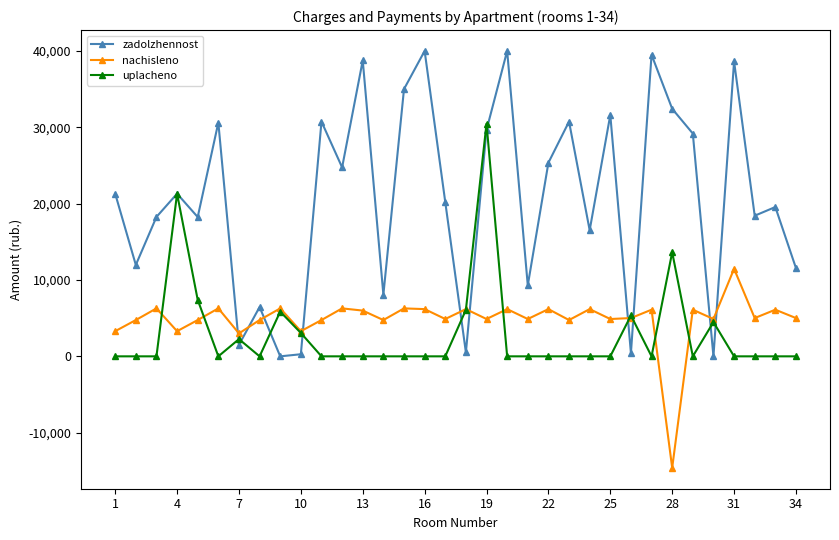

Rank the series by their maximum value, from highest to lowest.

zadolzhennost, uplacheno, nachisleno